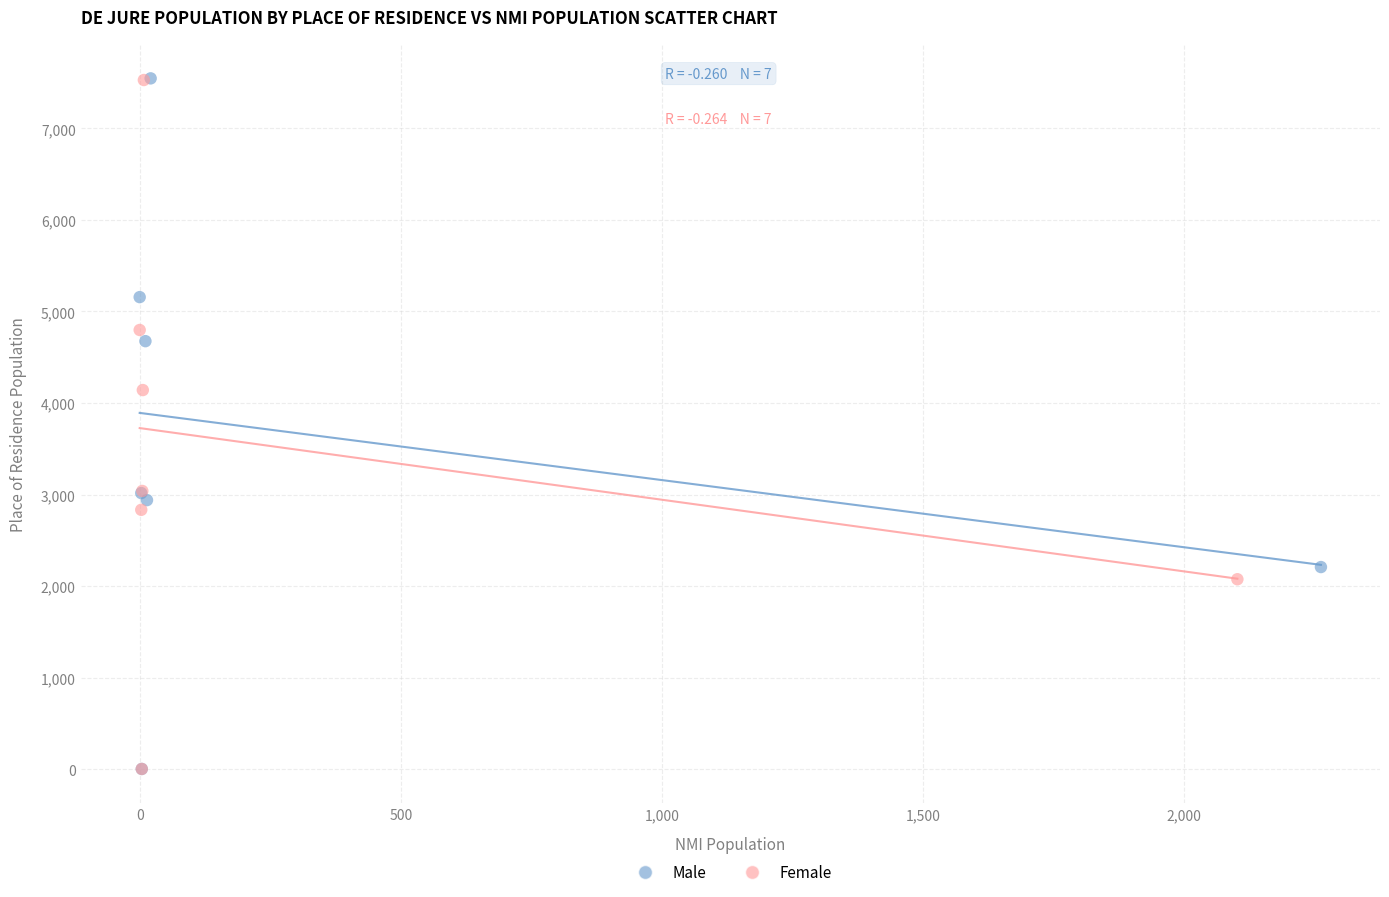

What are all the series names shown in the legend?

Male, Female